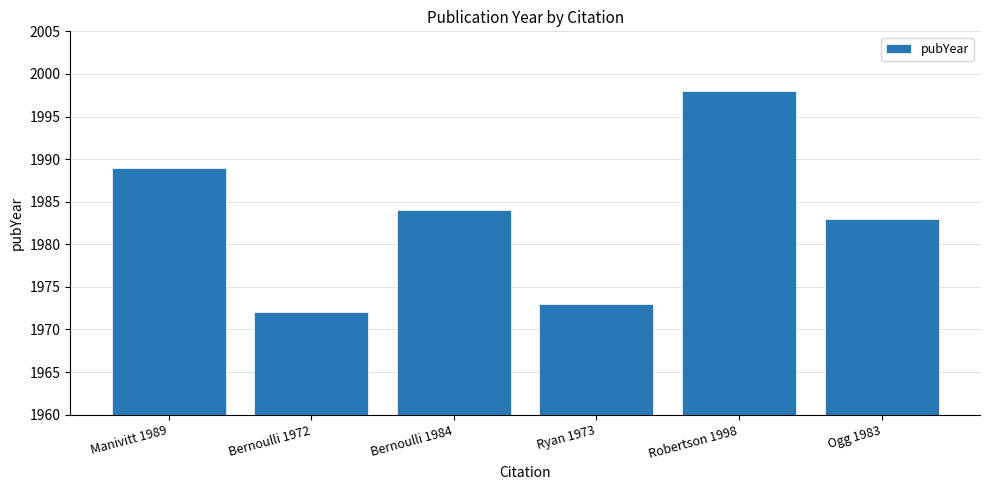

Is it true that the value at Bernoulli 1972 is 1972?

True